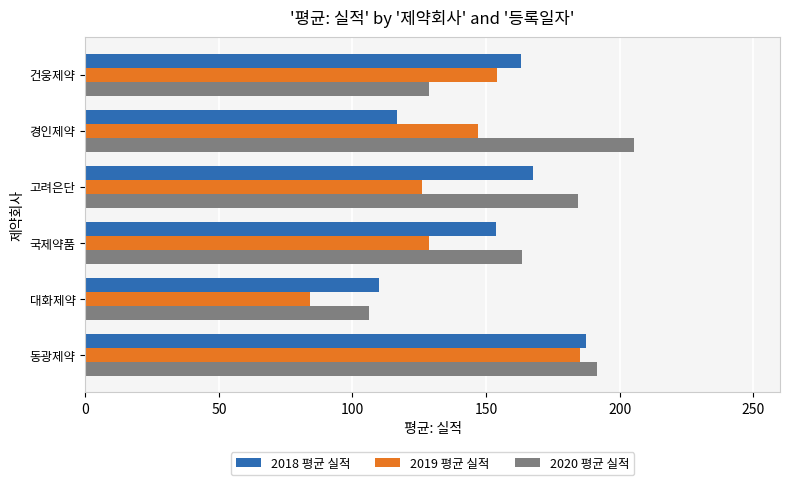

What is the smallest value displayed?

84.0